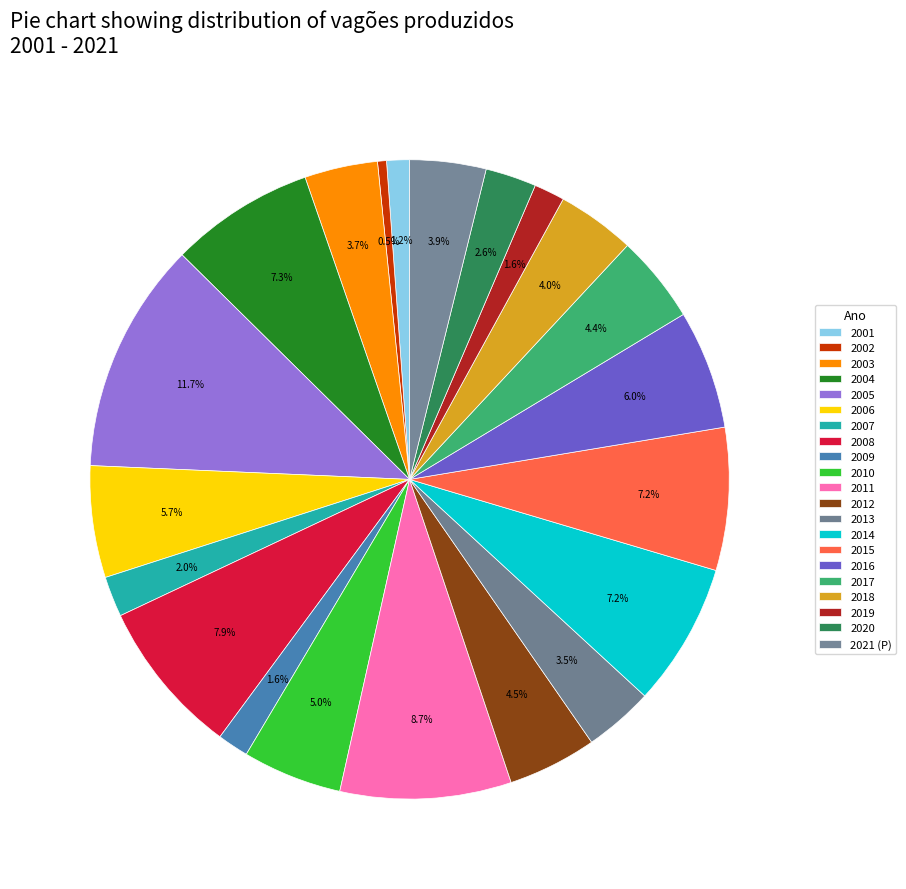

How many slices are in this pie chart?

21